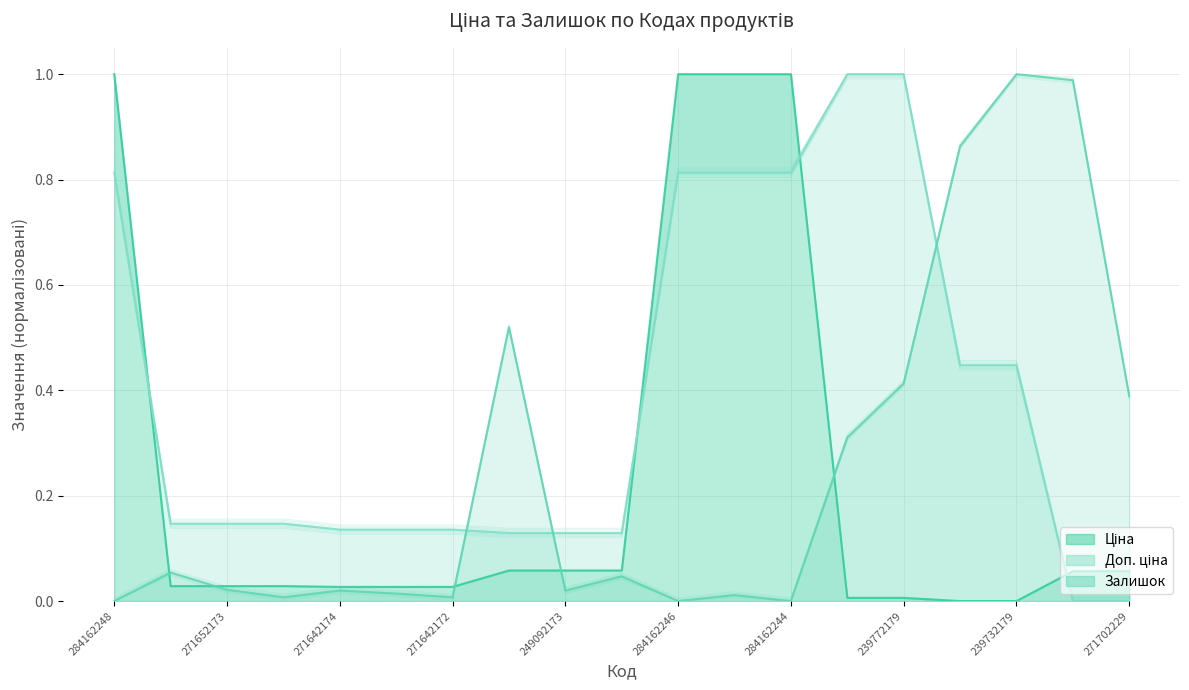

The value of Ціна at 271642172 is 0.0. True or false?

True